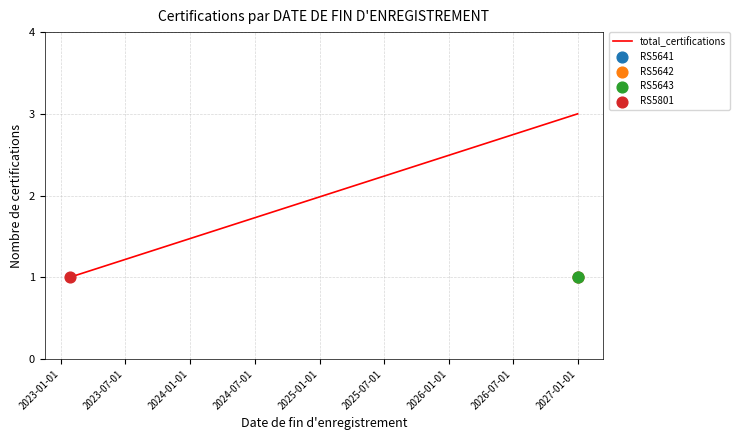

Which has a higher value, 2023-01-01 or 2023-07-01?

2023-07-01